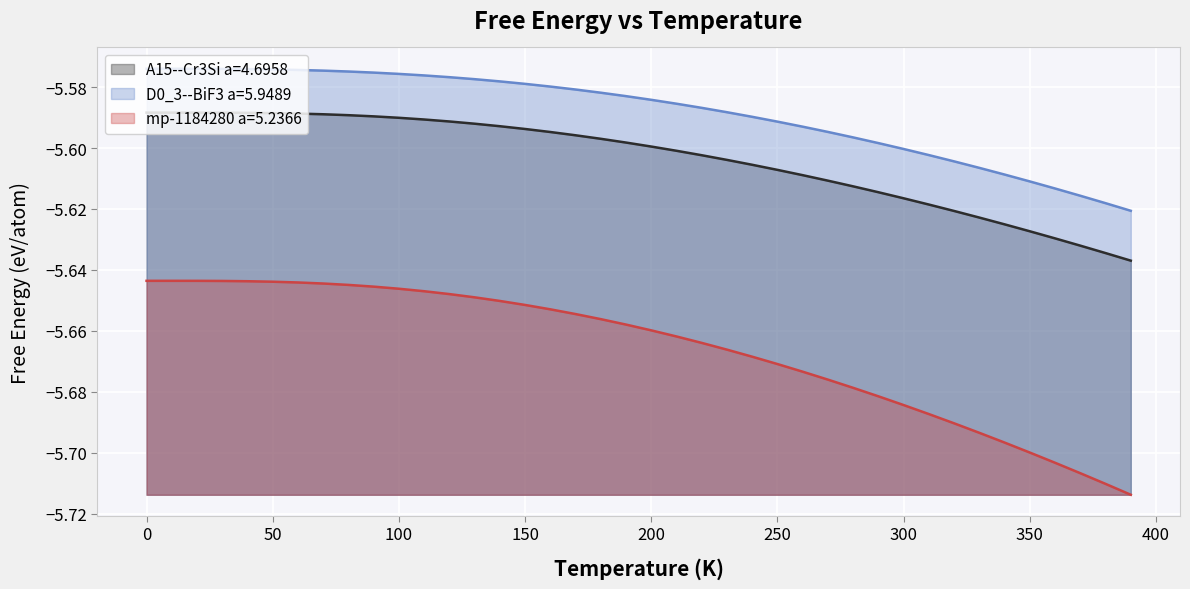

What is the average value of the A15--Cr3Si a=4.6958 series?

-5.6